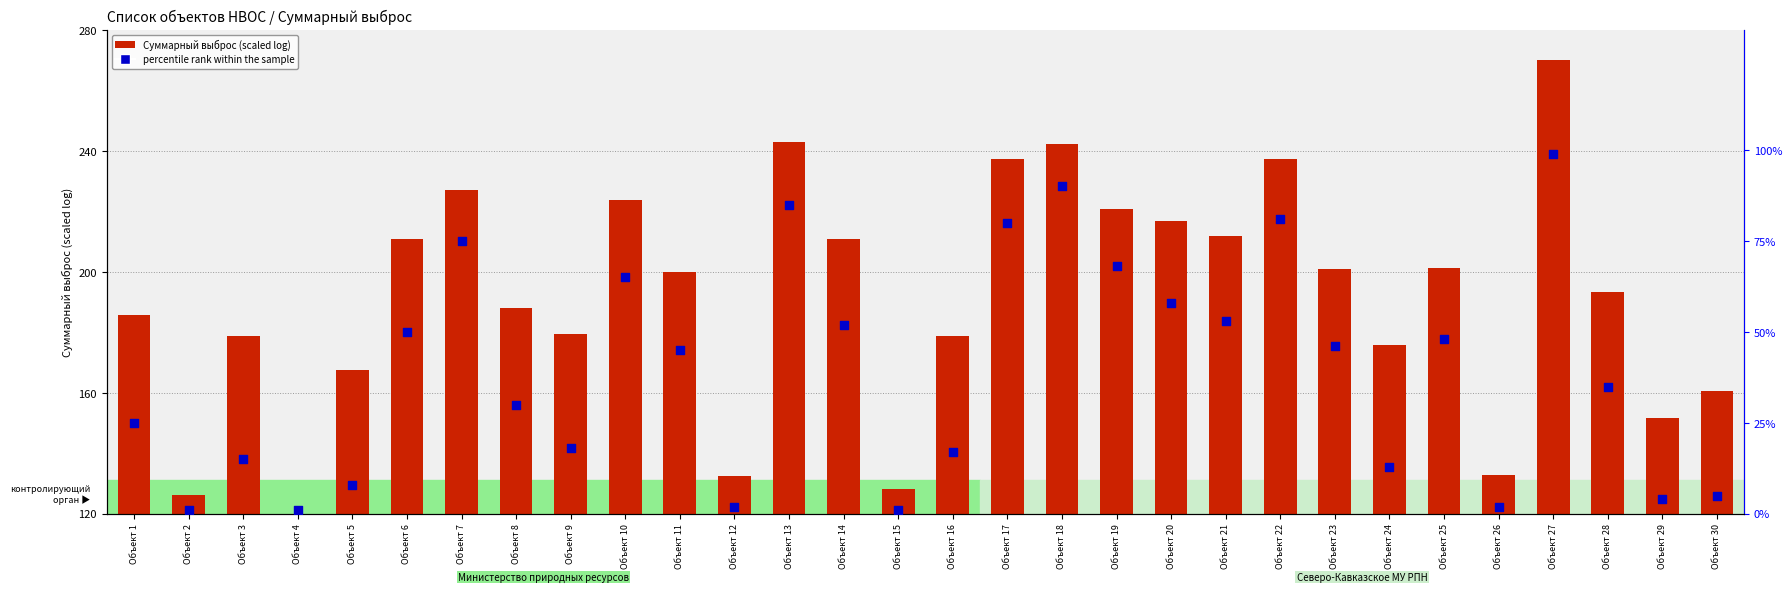

Which series reaches the maximum Y coordinate?

Суммарный выброс (scaled)